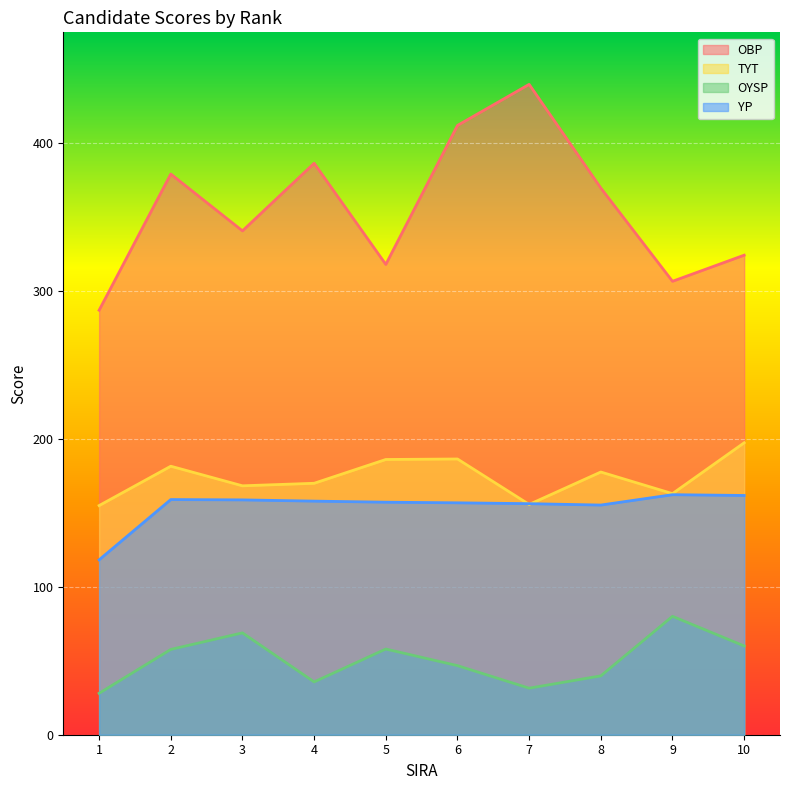

True or false: OBP and TYT intersect in this chart.

False